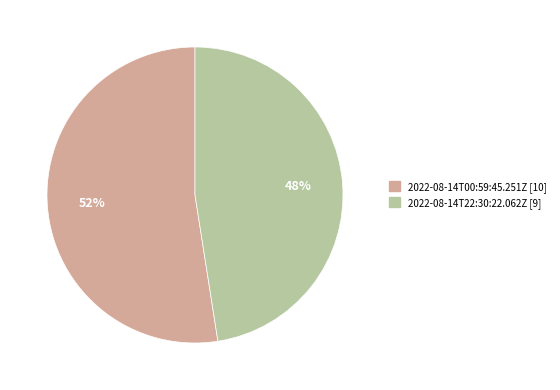

How many slices are in this pie chart?

2